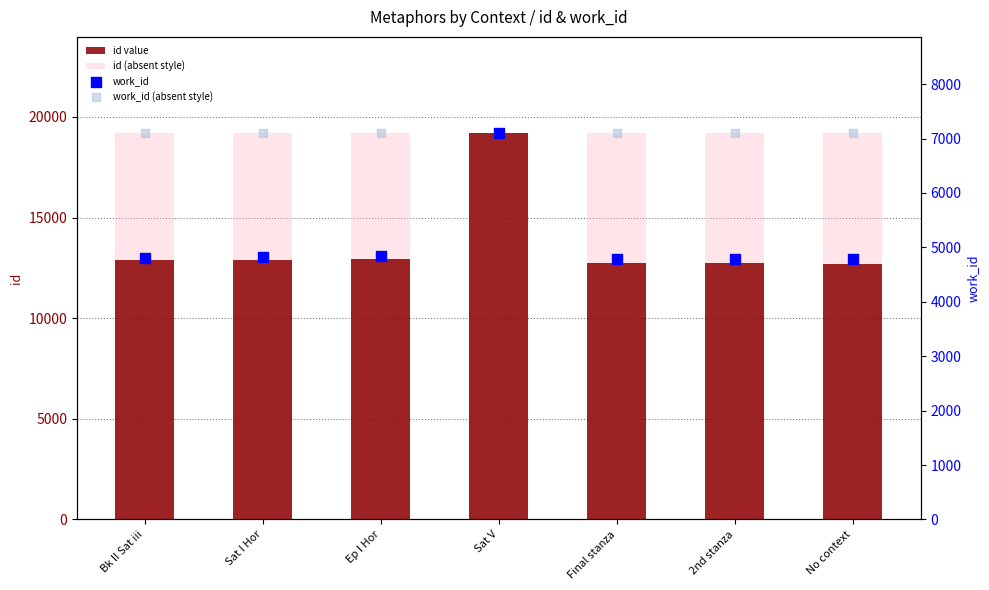

What is the total value across all series at Sat V?

52548